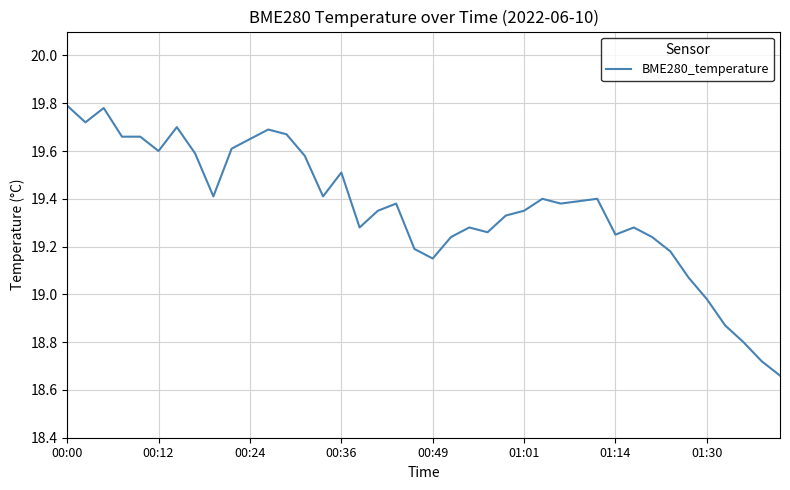

What is the difference between the maximum and minimum values?

1.1